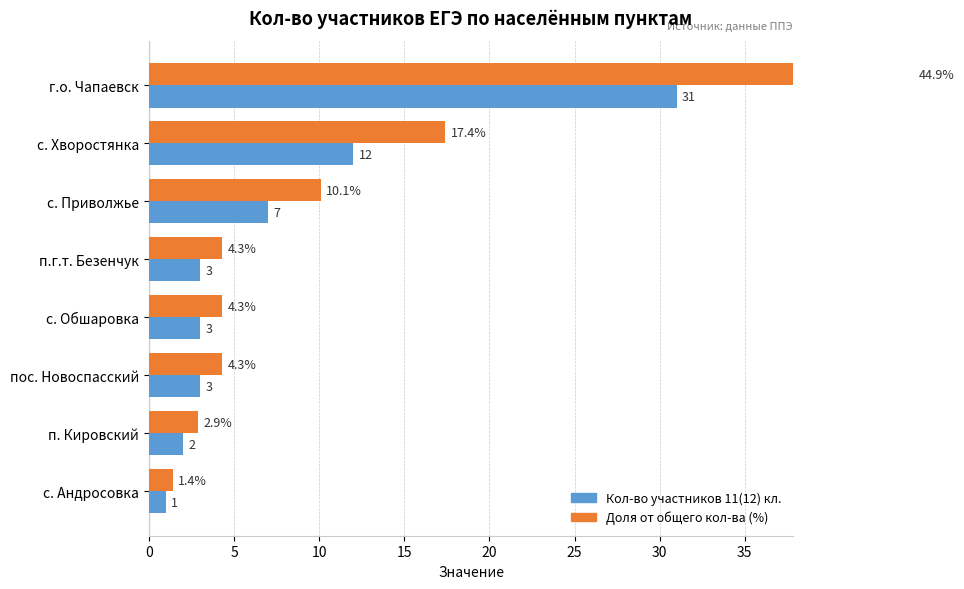

Reading left to right, transcribe all the data shown in this chart.

Кол-во участников 11(12) кл.: 31.0	12.0	7.0	3.0	3.0	3.0	2.0	1.0
Доля от общего кол-ва (%): 44.9	17.4	10.1	4.3	4.3	4.3	2.9	1.4